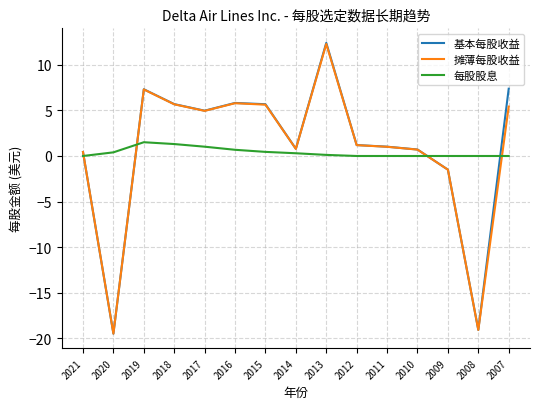

At which category is the sum across all series the highest?

2013